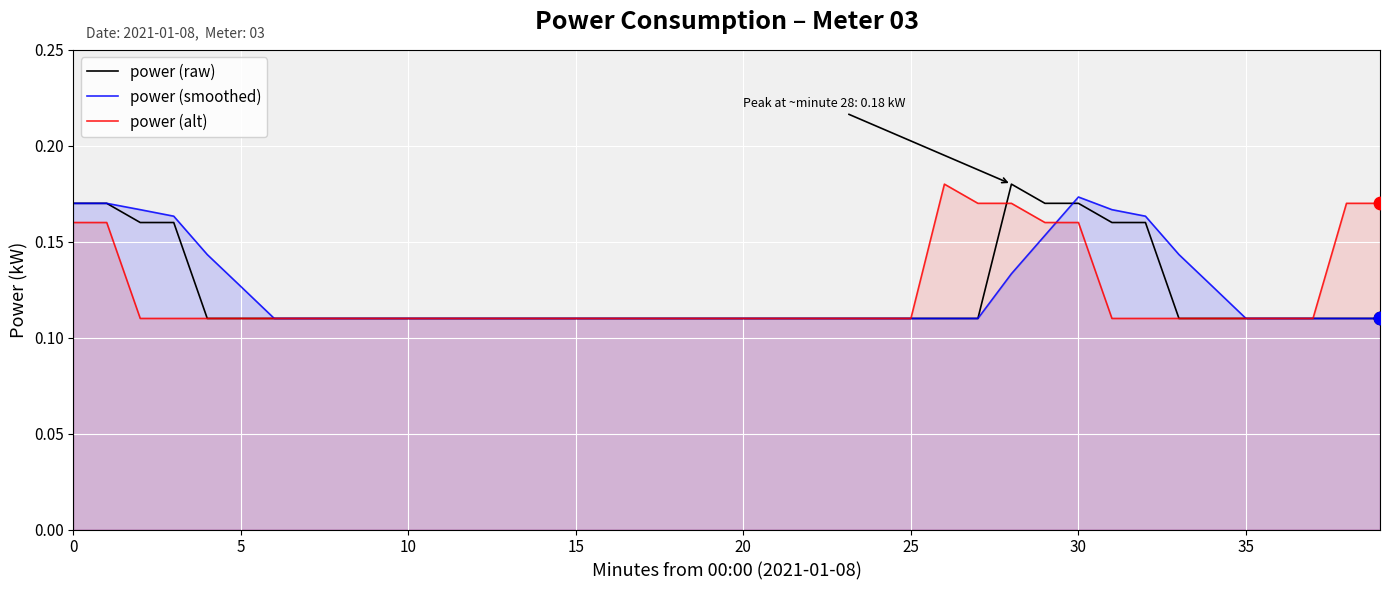

Which series has the largest total across all categories?

power (smoothed)